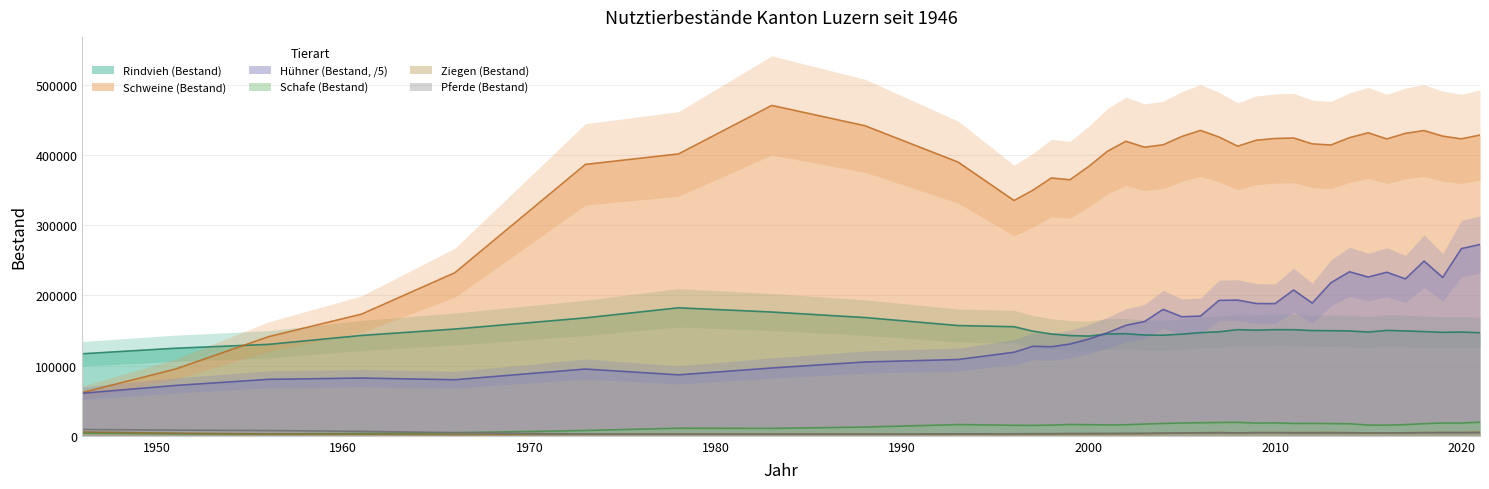

What is the average value of the Schafe (Bestand) series?

14366.2